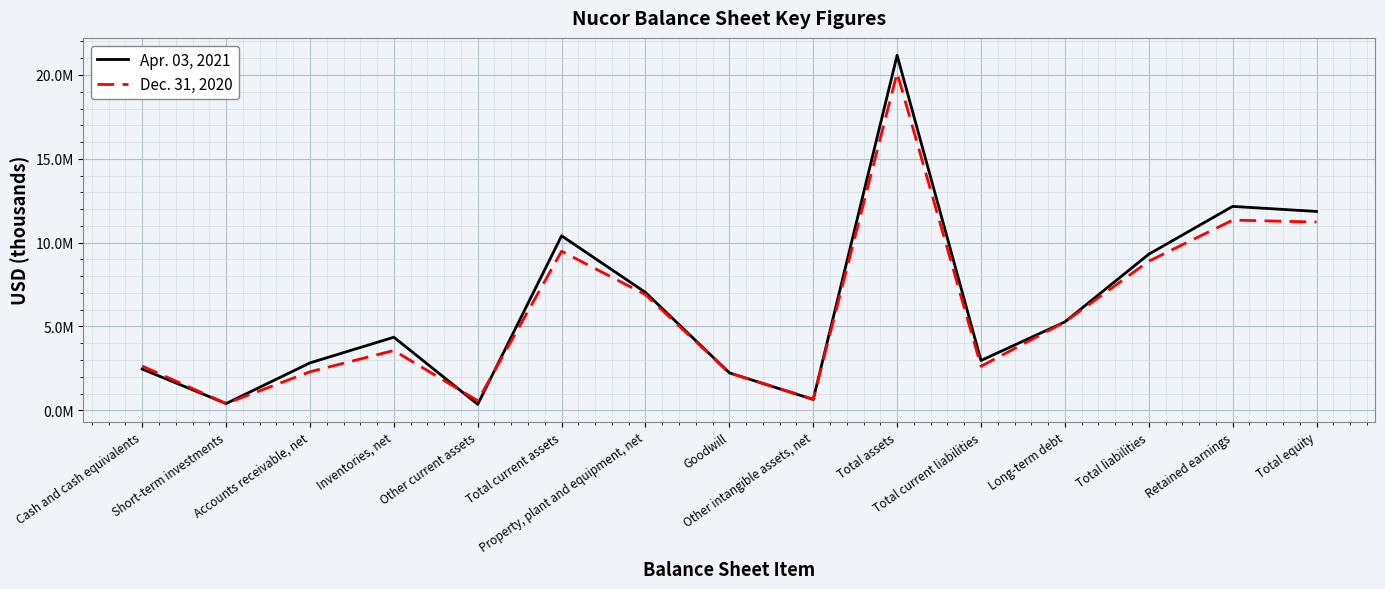

Is this an area chart (filled region under the line)?

No